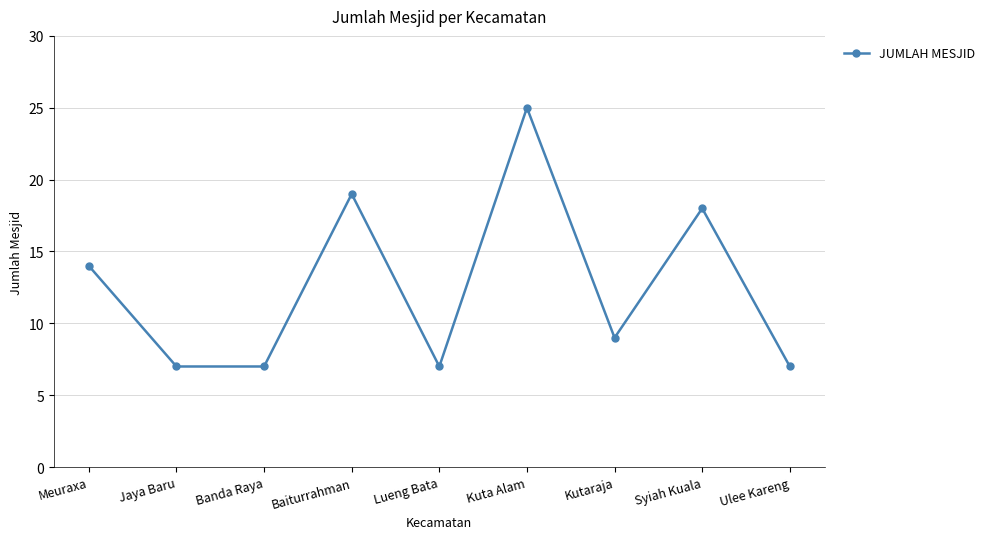

Reading left to right, list all the values displayed in this chart.

14	7	7	19	7	25	9	18	7